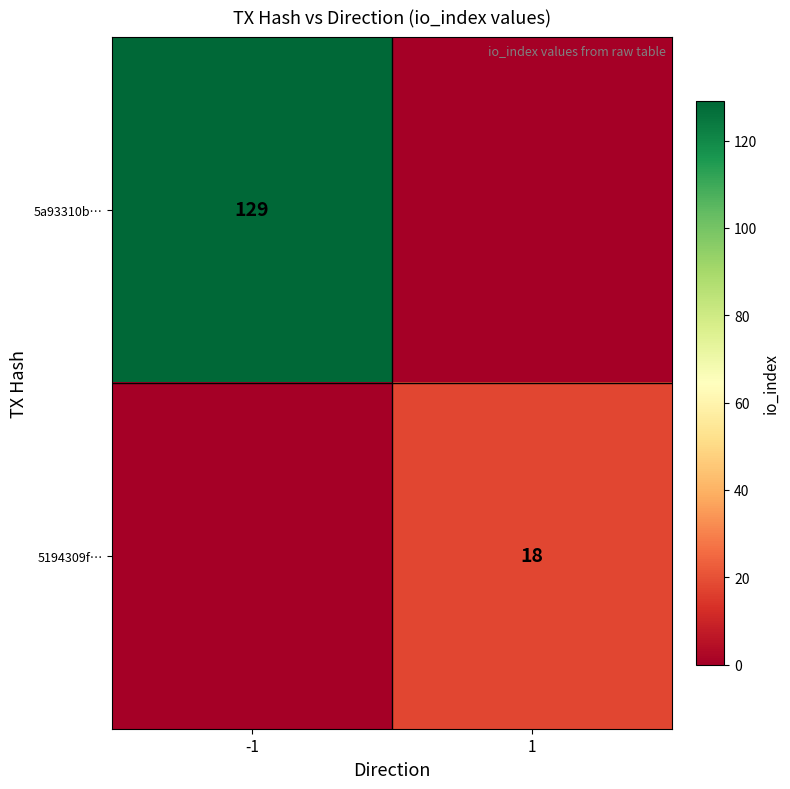

Is it true that 5a93310b… equals 180 at -1?

False